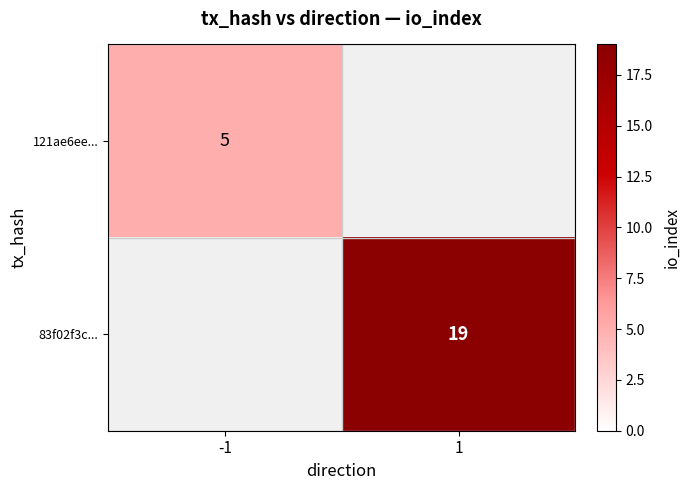

Is it true that 83f02f3c... equals 31 at 1?

False